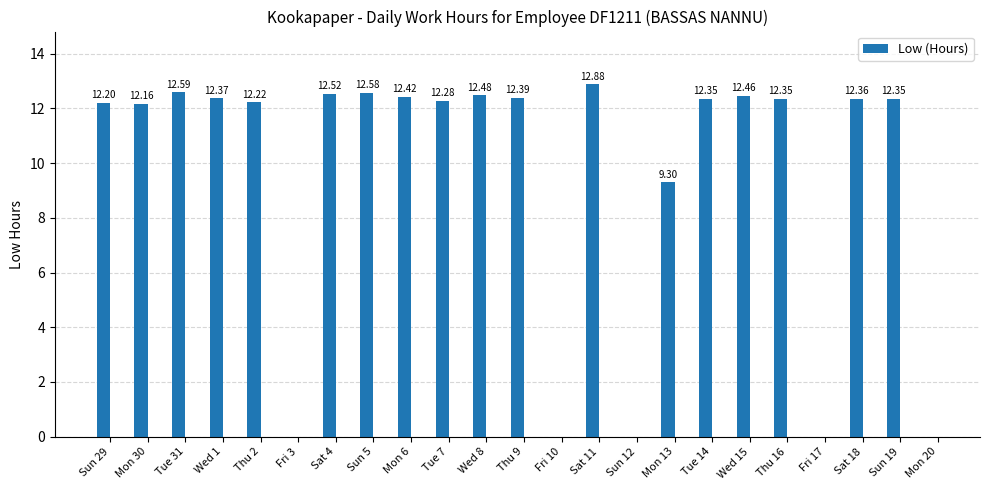

Are the bars horizontal?

No